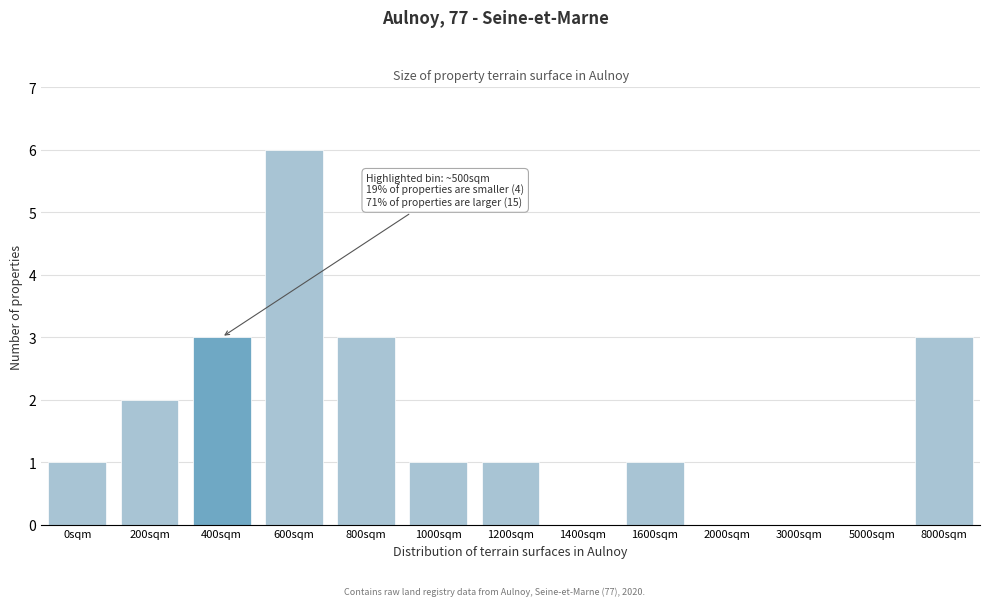

Reading left to right, extract all data points from this chart.

0sqm=1	200sqm=2	400sqm=3	600sqm=6	800sqm=3	1000sqm=1	1200sqm=1	1400sqm=0	1600sqm=1	2000sqm=0	3000sqm=0	5000sqm=0	8000sqm=3